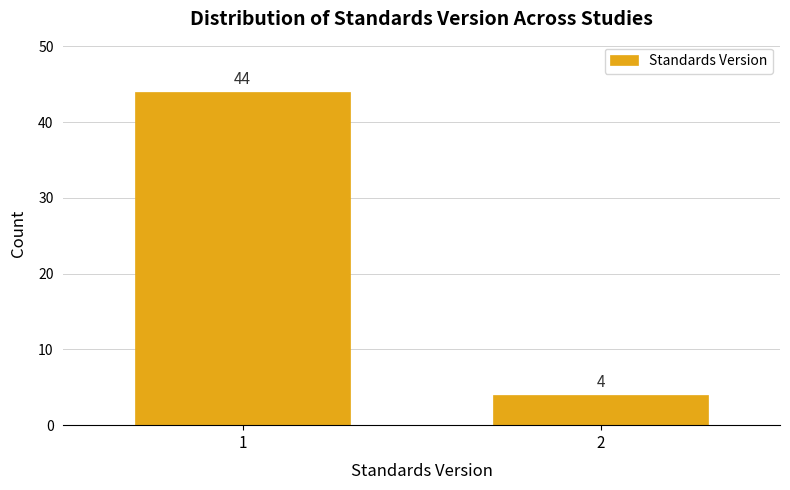

Reading left to right, list all the values displayed in this chart.

44	4